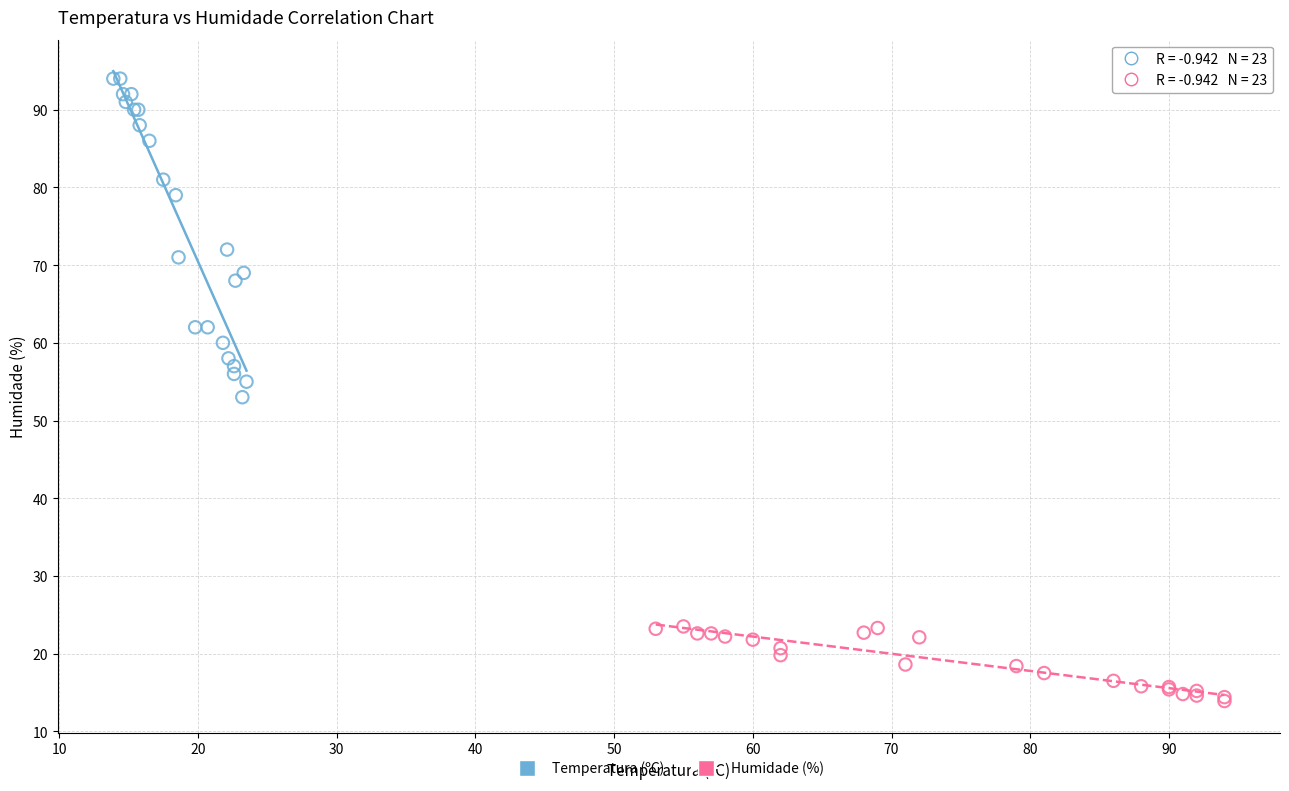

Which series has the largest Y range (max minus min)?

Temperatura (ºC)